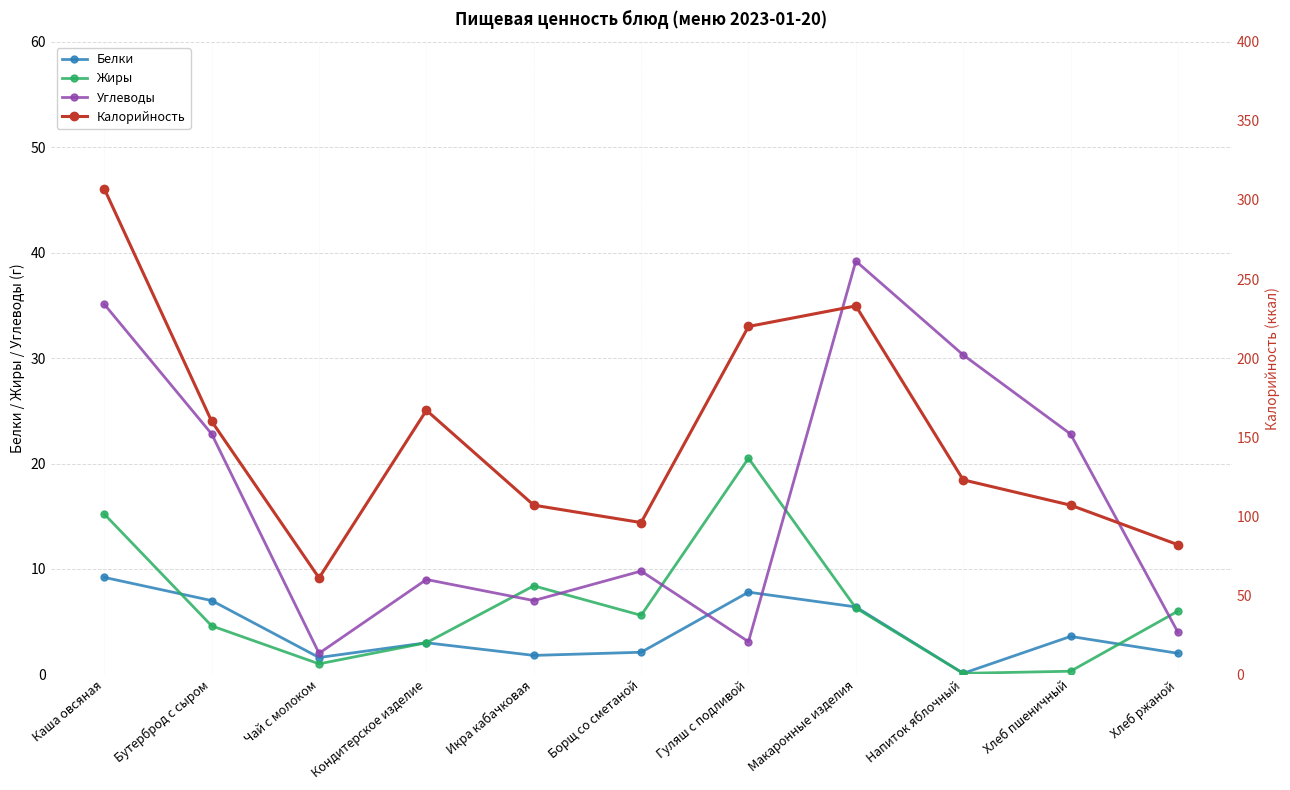

What is the difference between the maximum and minimum values in the Калорийность series?

246.0